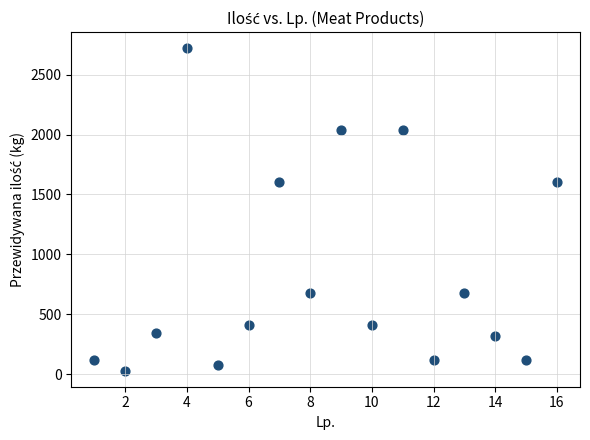

What is the range of Y values (max minus min)?

2690